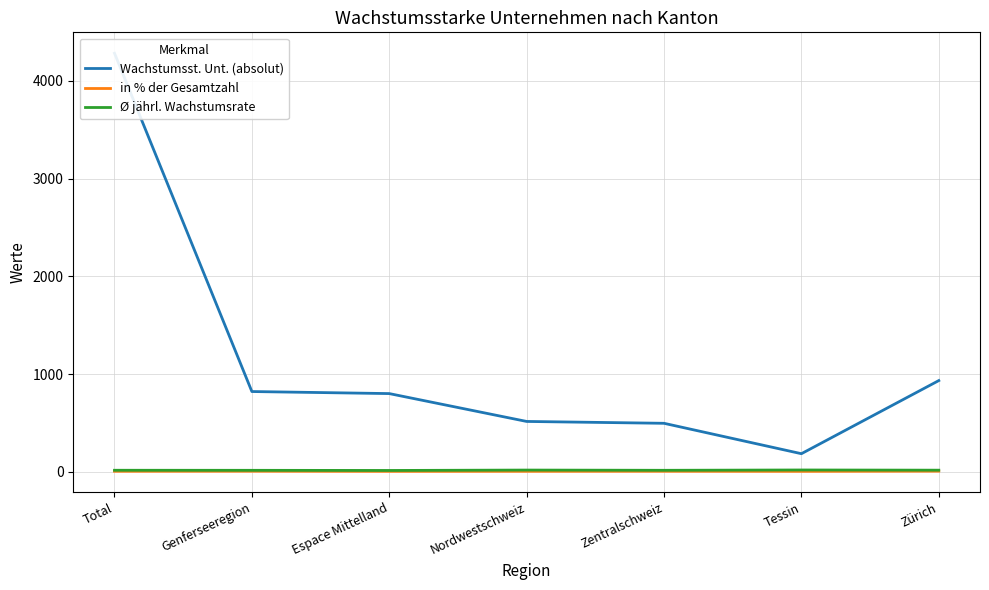

How many interior local valleys does the Ø jährl. Wachstumsrate series have?

2